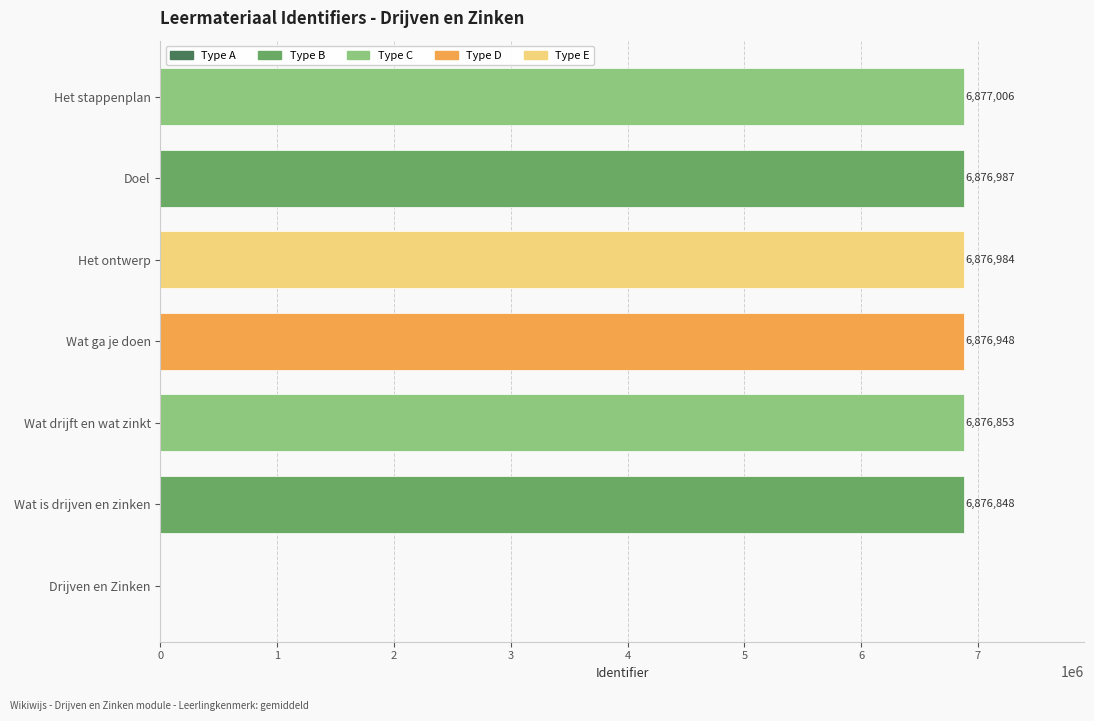

What is the ratio of the value at Doel to the value at Wat ga je doen?

1.0